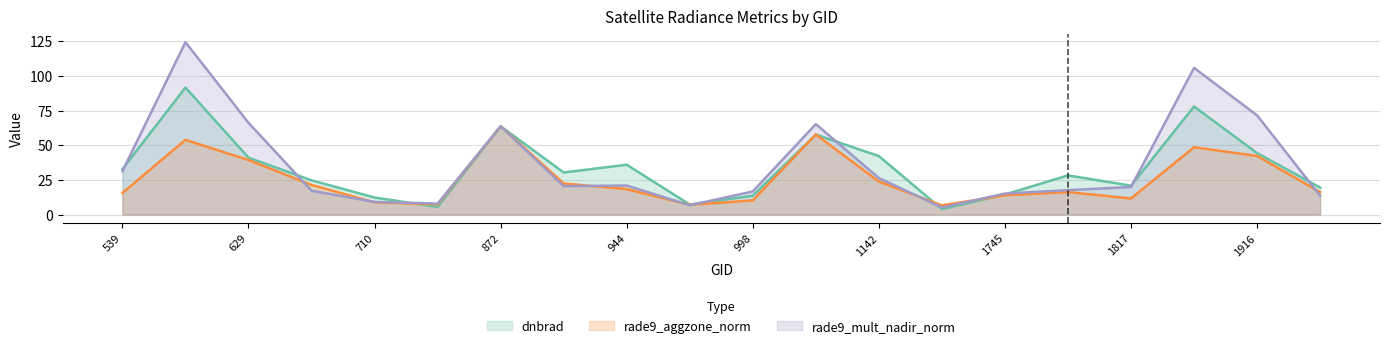

List the series in order of their overall mean, lowest first.

rade9_aggzone_norm, dnbrad, rade9_mult_nadir_norm